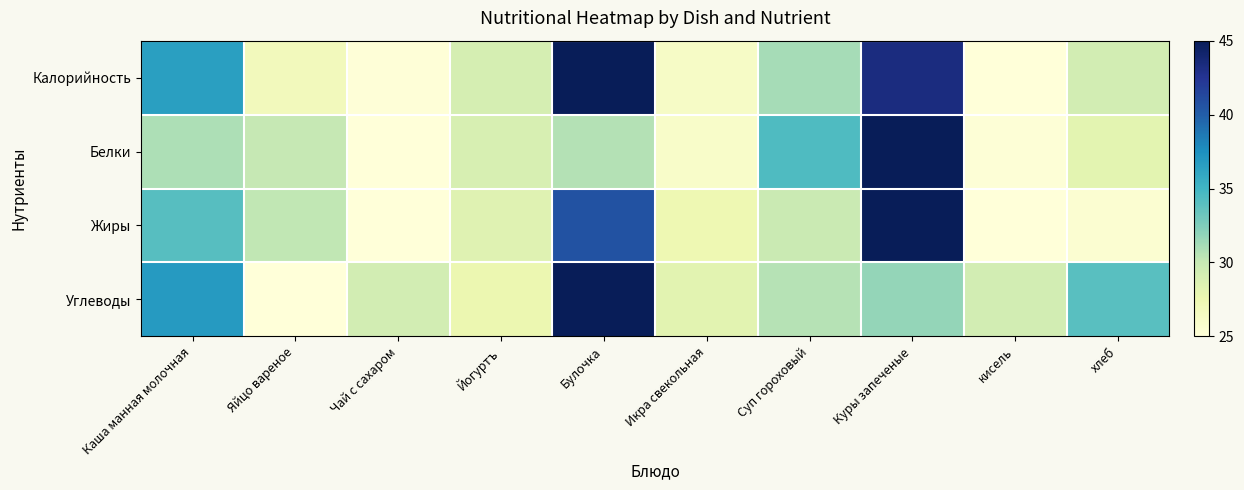

What is the difference between the highest and lowest values at Суп гороховый?

4.7